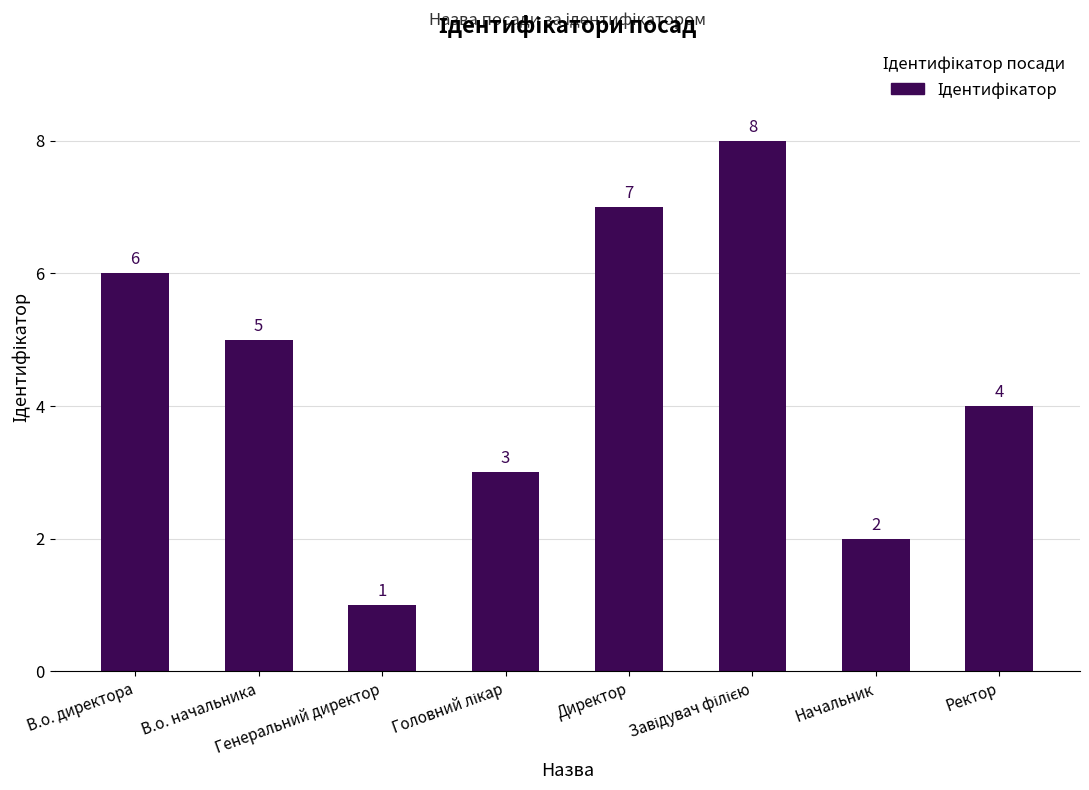

What is the difference between the maximum and minimum values?

7